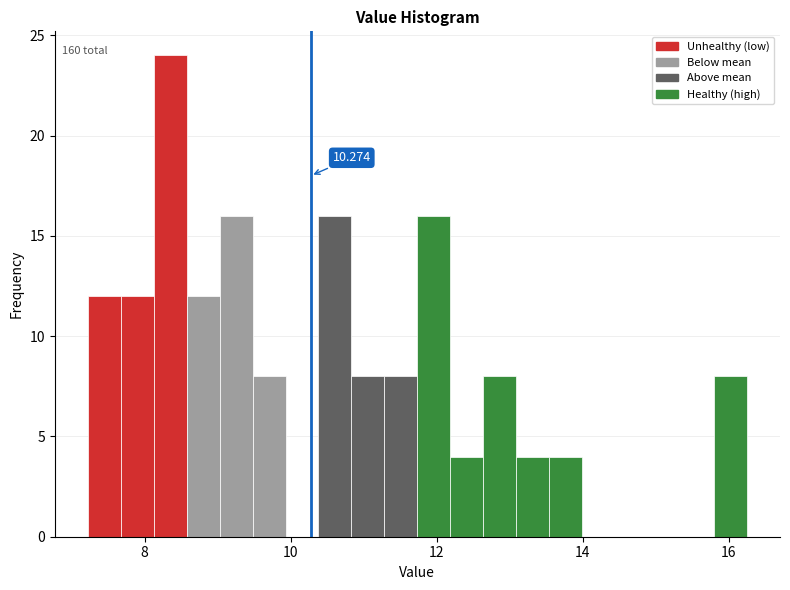

Around what value on the x-axis is the tallest bar? Give the approximate position of its centre, as read against the axis.

8.4